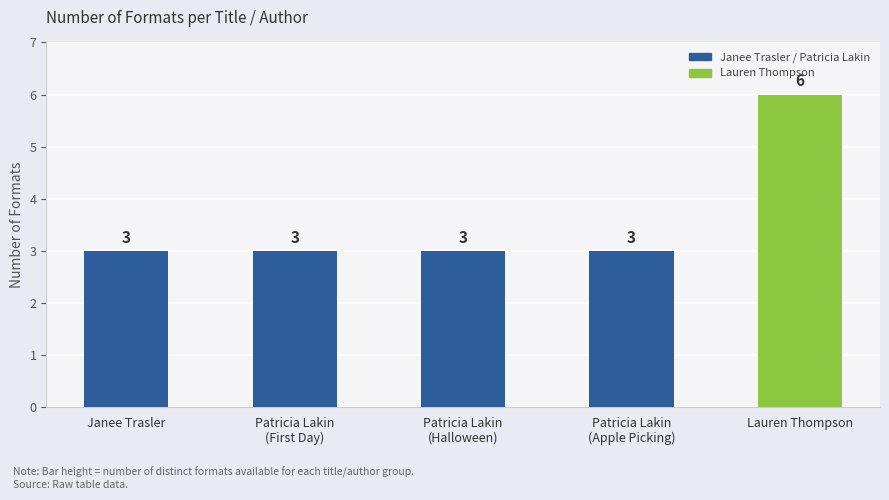

Which category has the highest value across all series?

Lauren Thompson